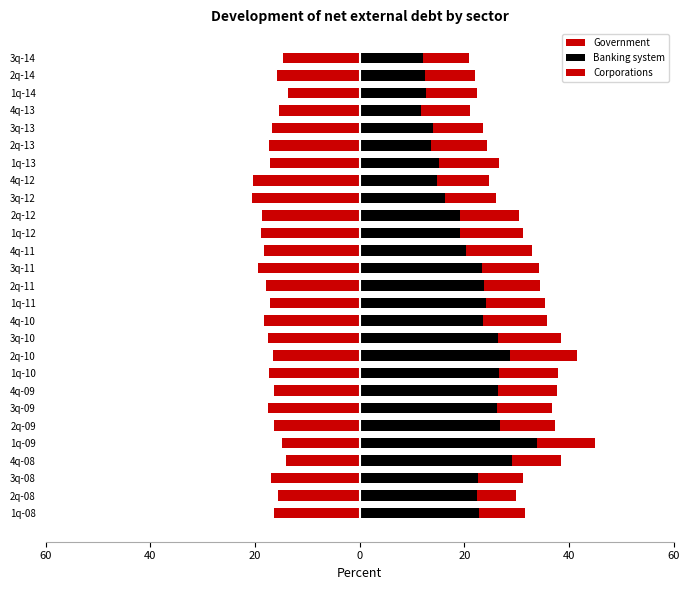

Which has a higher value, 4q-13 or 3q-14?

3q-14